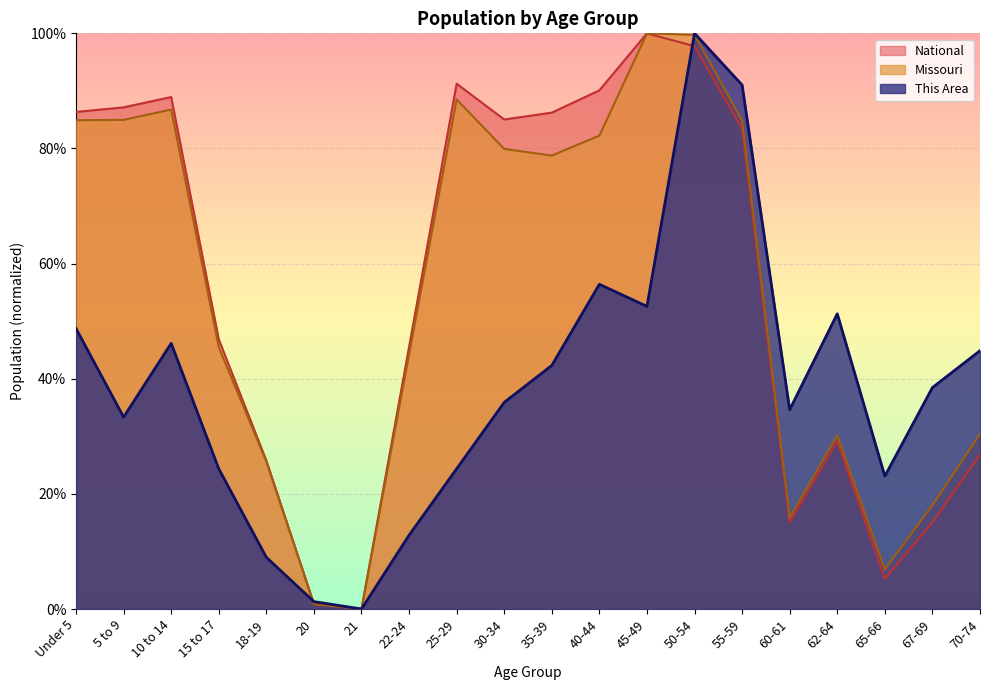

What is the greatest value displayed?

1.0